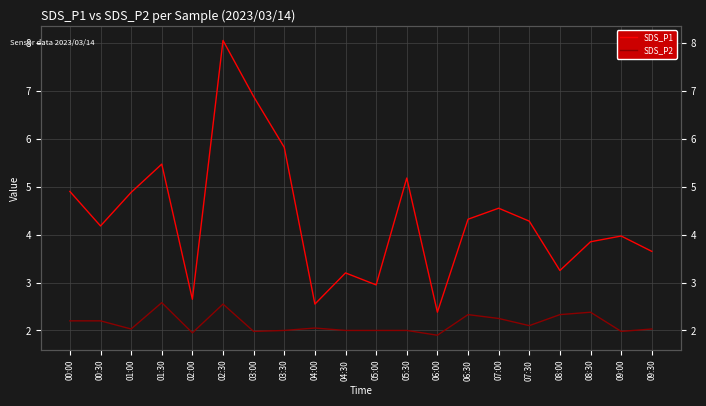

What is the maximum value shown in the chart?

8.1